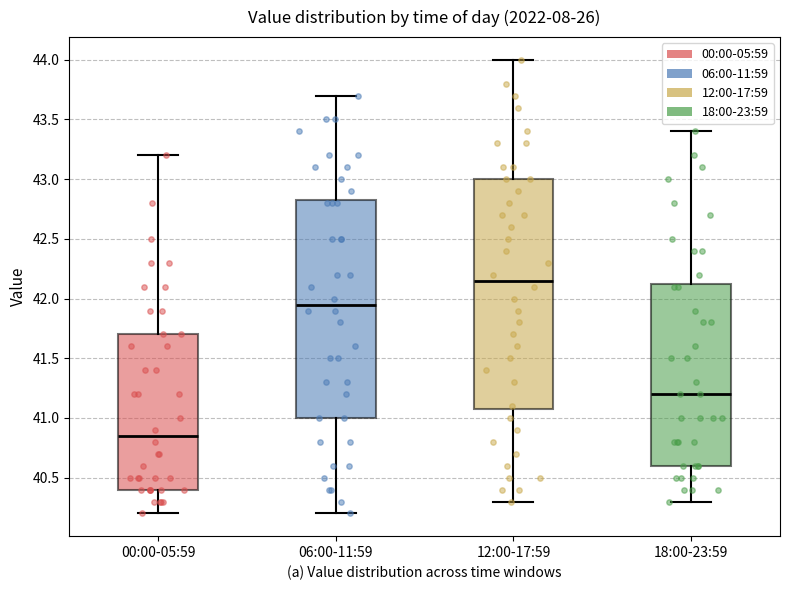

Reading left to right, read every box against the y-axis: the position of its median line, the range the box covers, and the ends of its whiskers. The values are not printed on the chart, so give them approximately, as read against the axis.

00:00-05:59: median 40.85, box 40.40 to 41.70, whiskers 40.20 to 43.20
06:00-11:59: median 41.95, box 41.00 to 42.85, whiskers 40.20 to 43.70
12:00-17:59: median 42.15, box 41.10 to 43.00, whiskers 40.30 to 44.00
18:00-23:59: median 41.20, box 40.60 to 42.15, whiskers 40.30 to 43.40